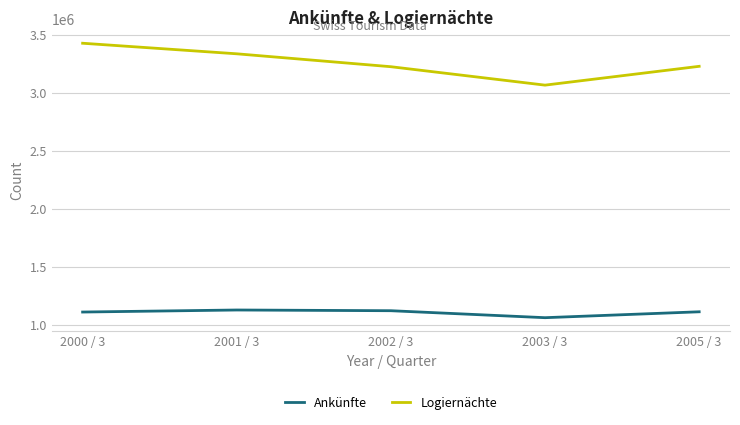

Read the Logiernächte value at 2003 / 3.

3067349